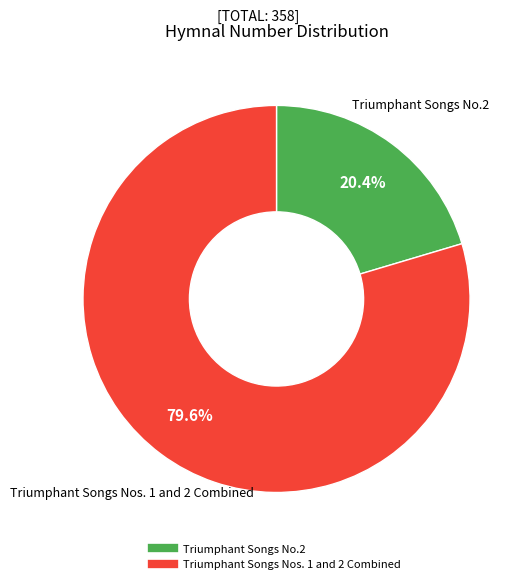

Is there any slice that represents more than half of the pie?

Yes